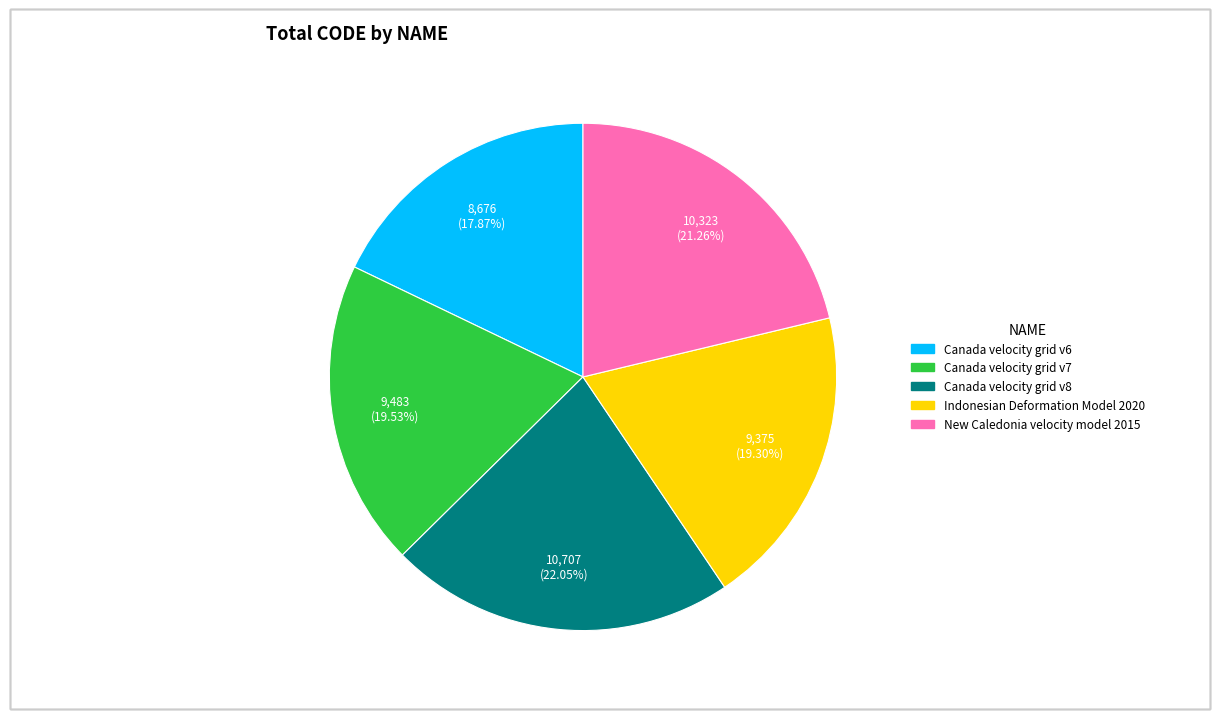

How many slices are in this pie chart?

5